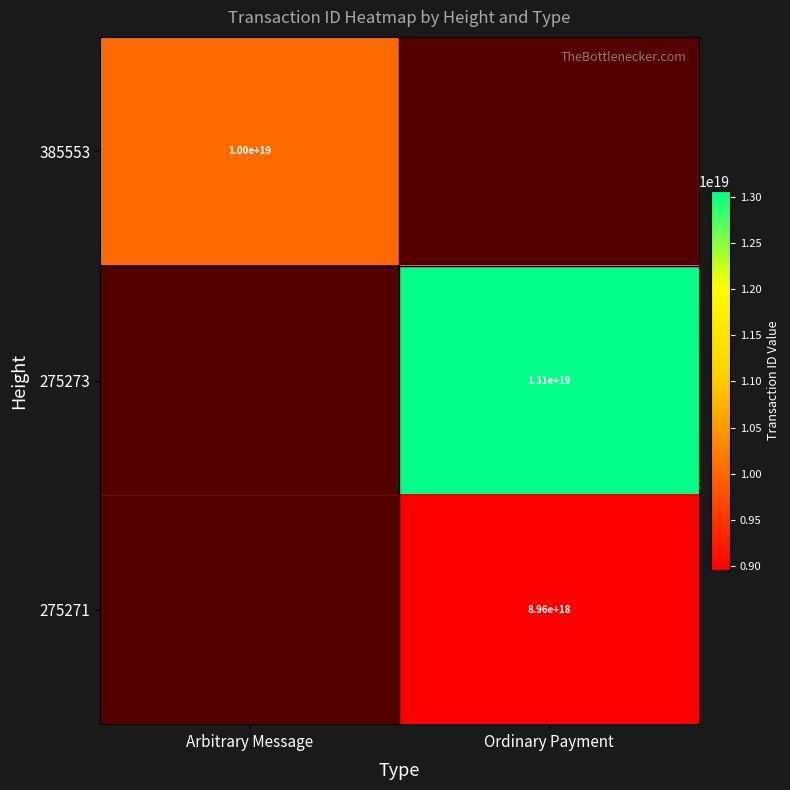

What is the total value across all series at Ordinary Payment?

22020604819771371520